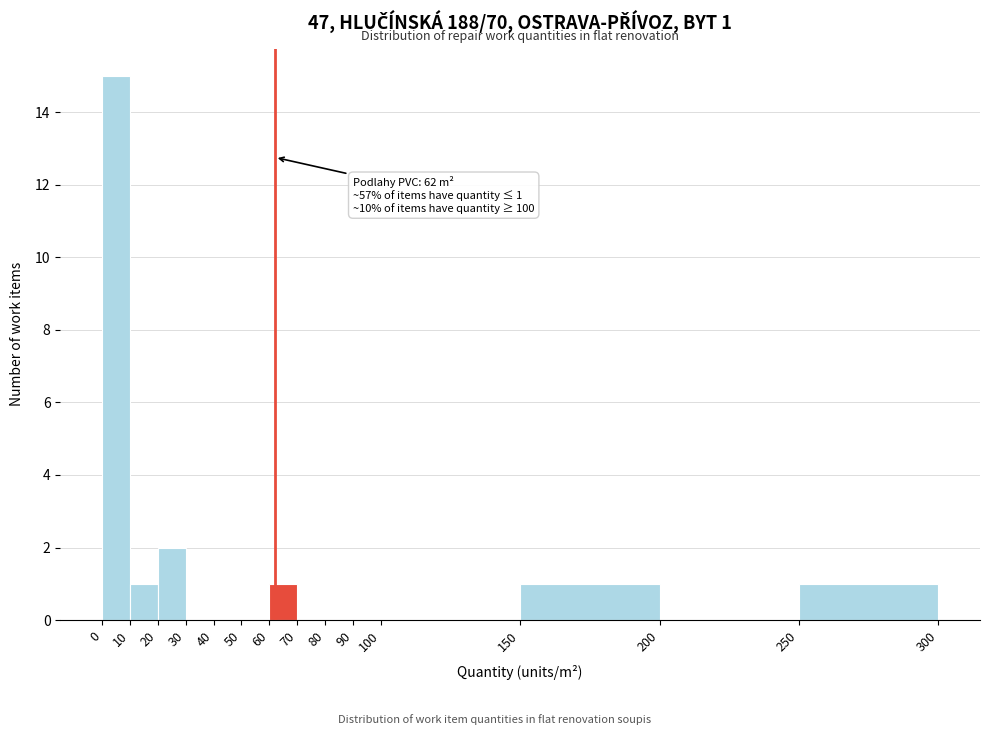

Over which range of the x-axis is the bar tallest?

0 to 10